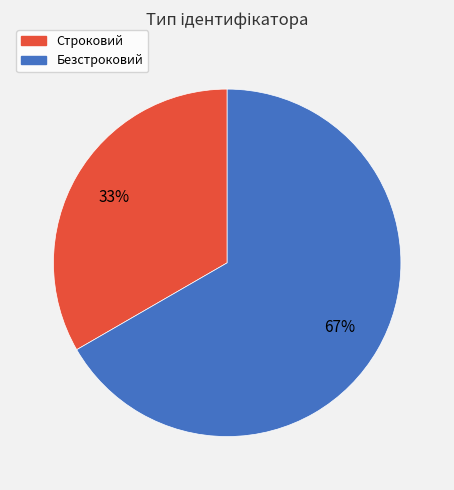

Combined, do Безстроковий and Строковий account for over 50%?

Yes